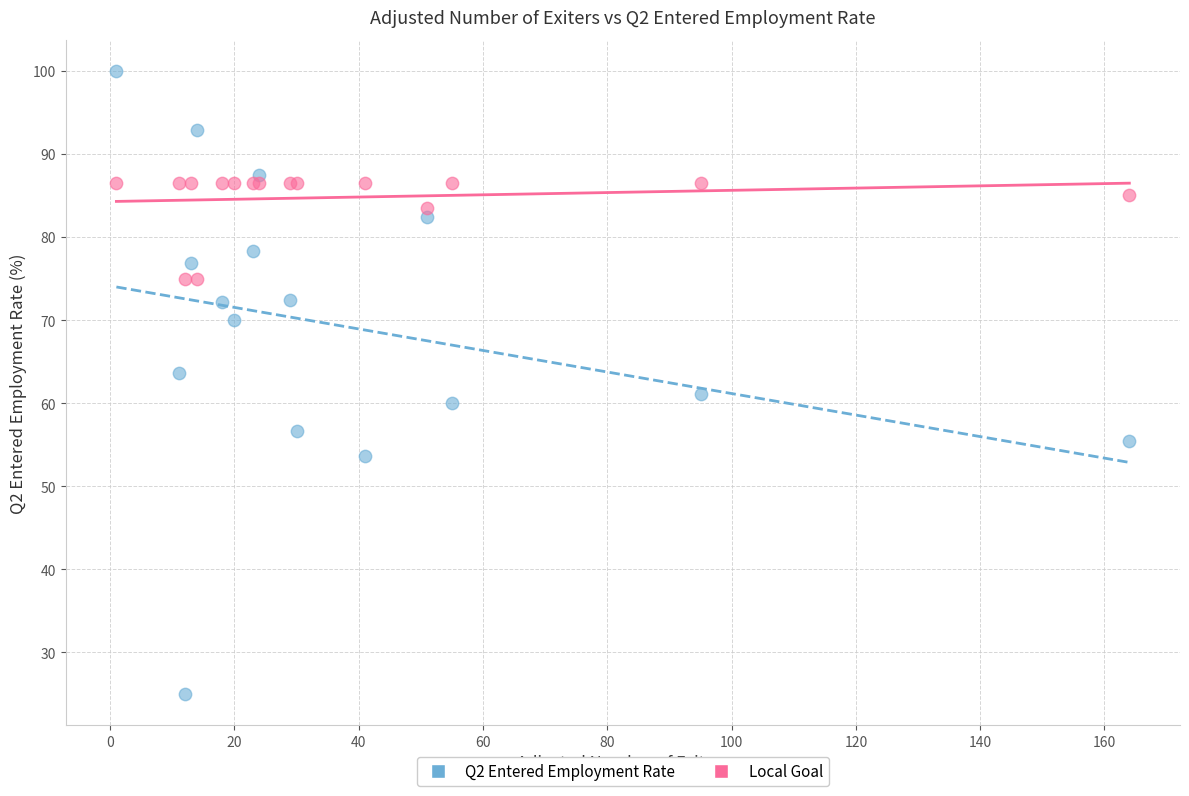

Which series reaches the minimum Y coordinate?

Q2 Entered Employment Rate